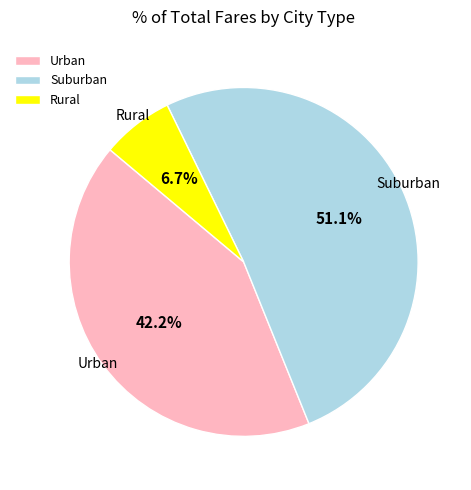

Which slice is the smallest?

Rural